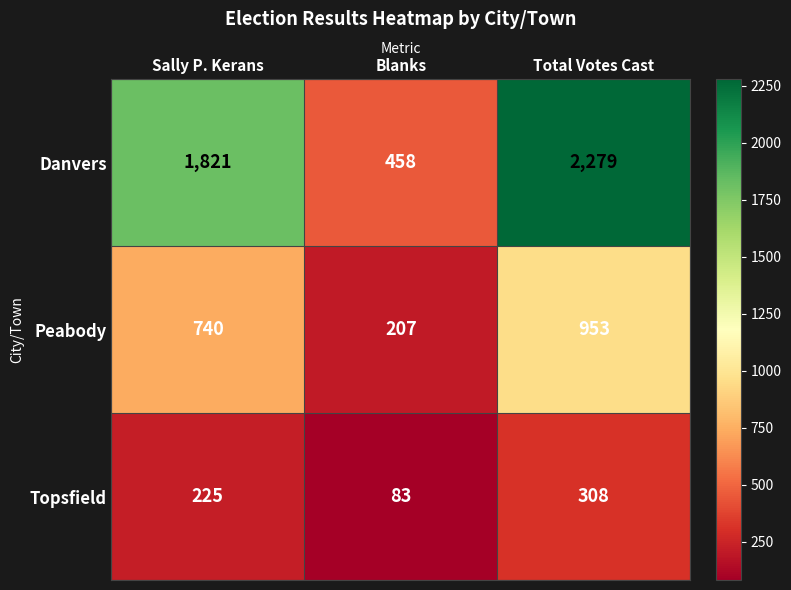

Reading right to left, list all the values displayed in this chart.

Danvers: Total Votes Cast=2279	Blanks=458	Sally P. Kerans=1821
Peabody: Total Votes Cast=953	Blanks=207	Sally P. Kerans=740
Topsfield: Total Votes Cast=308	Blanks=83	Sally P. Kerans=225